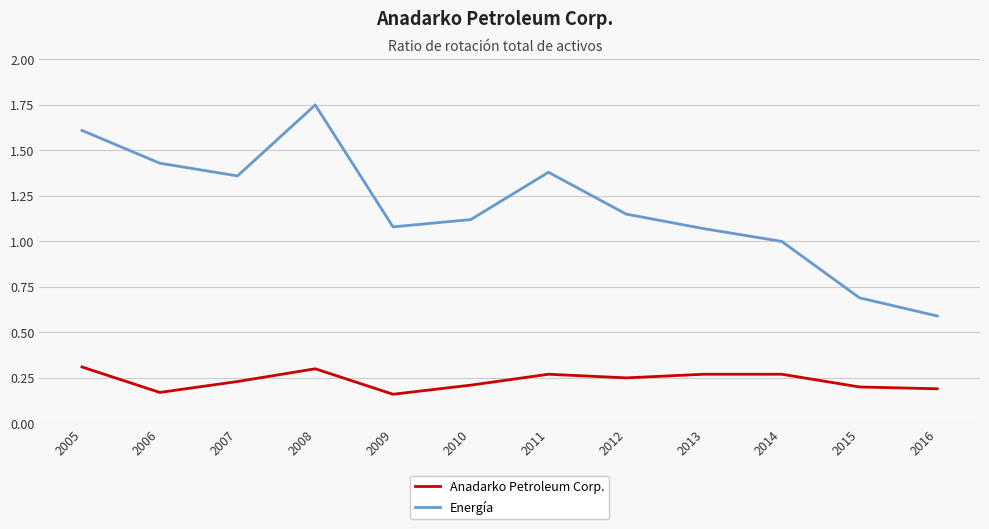

What is the lowest value of the Energía series?

0.6